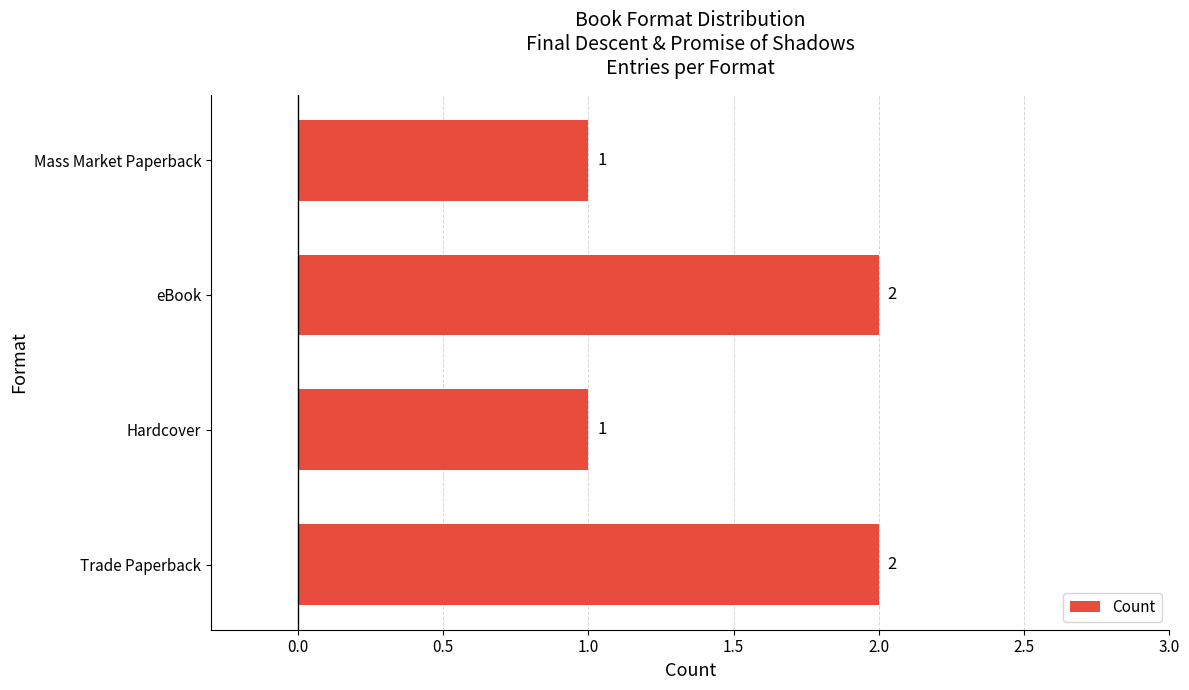

What is the minimum value shown in the chart?

1